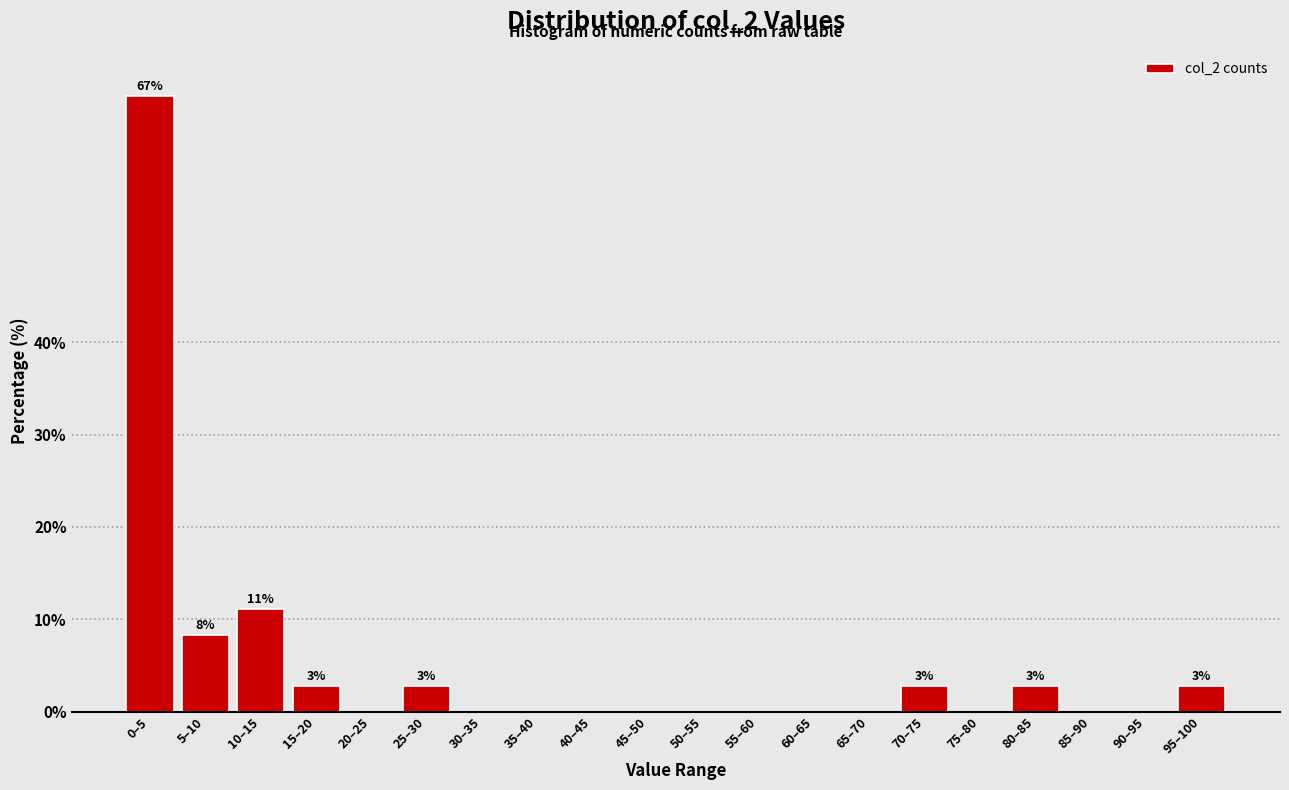

Reading left to right, extract all data points from this chart.

0–5=66.7	5–10=8.3	10–15=11.1	15–20=2.8	20–25=0.0	25–30=2.8	30–35=0.0	35–40=0.0	40–45=0.0	45–50=0.0	50–55=0.0	55–60=0.0	60–65=0.0	65–70=0.0	70–75=2.8	75–80=0.0	80–85=2.8	85–90=0.0	90–95=0.0	95–100=2.8